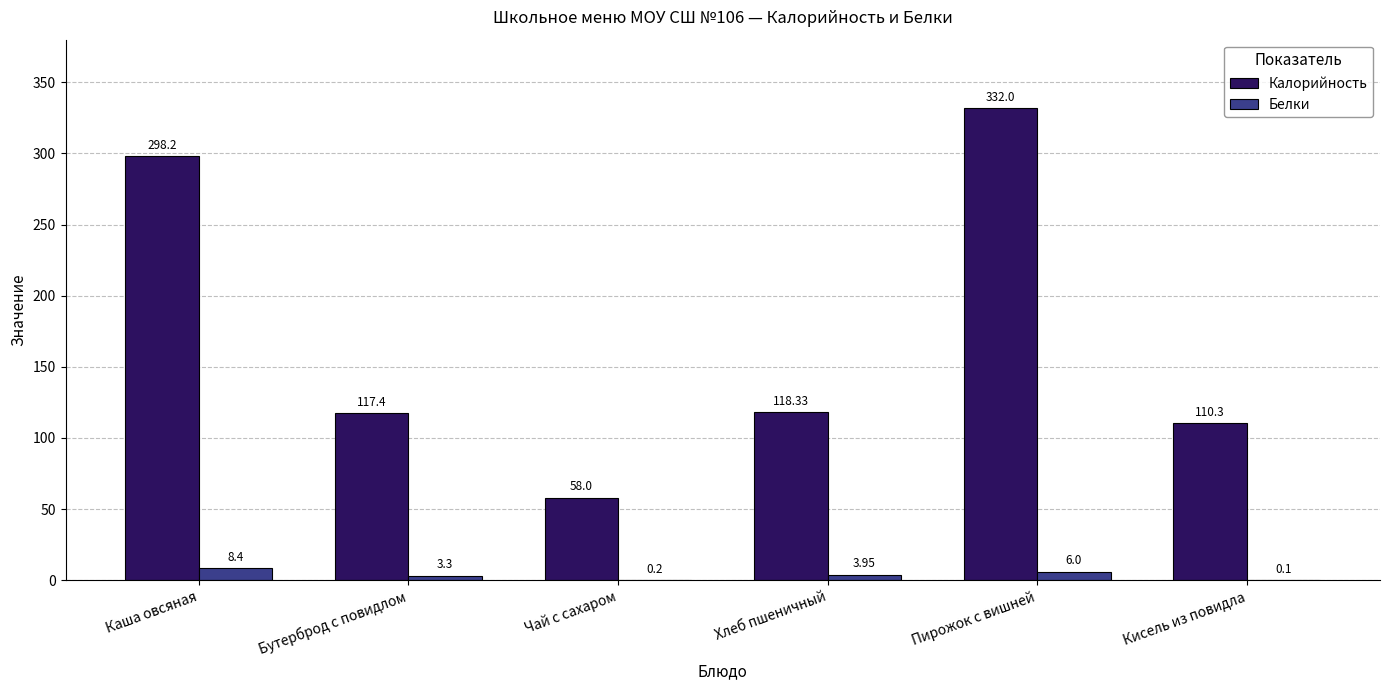

Count the number of data series in this chart.

2